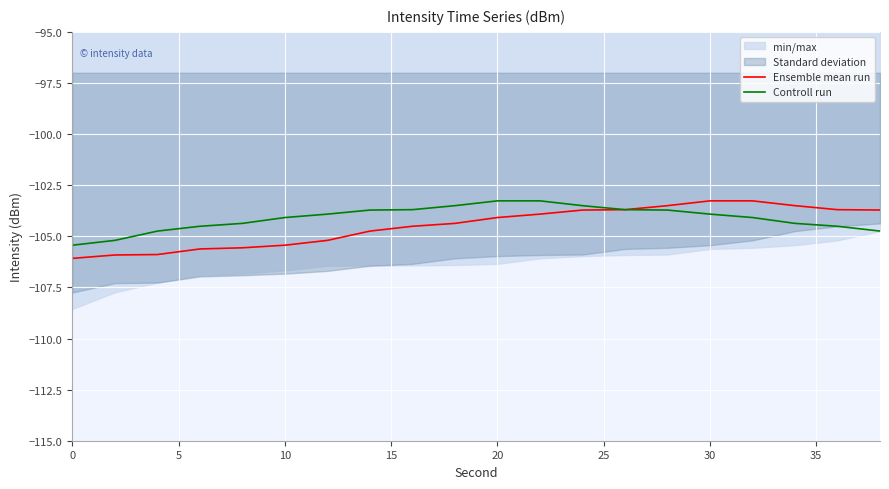

What is the maximum value for Controll run?

-103.3